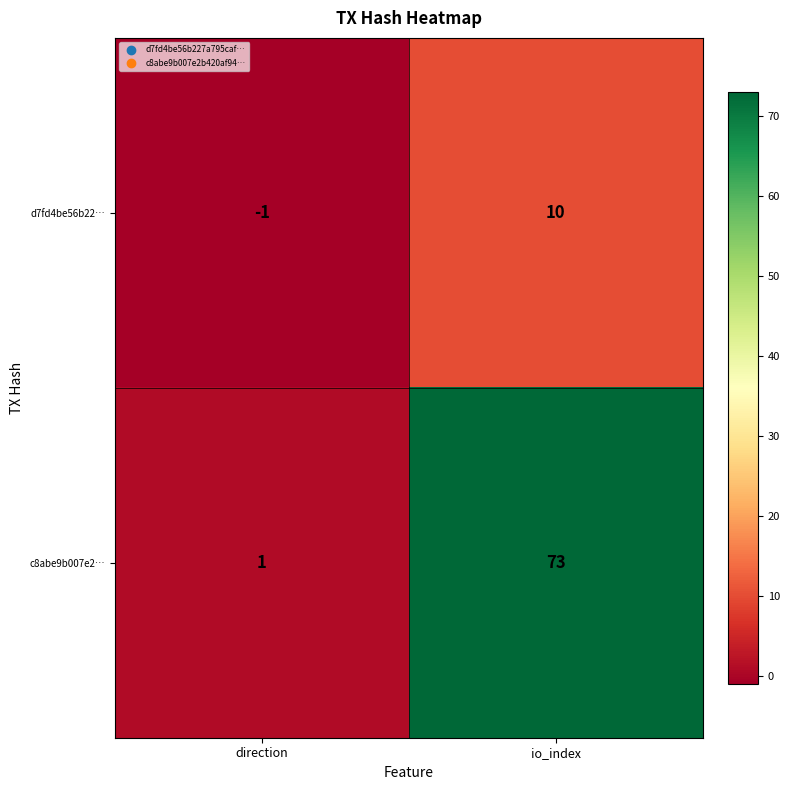

The c8abe9b007e2… series shows 1 at direction. True or false?

True